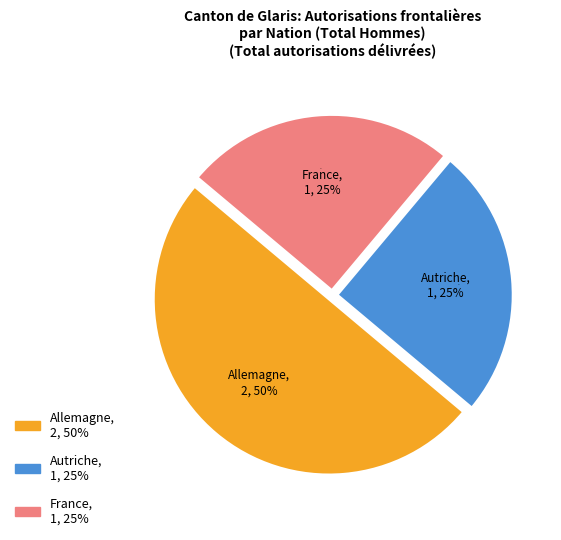

Is there any slice that represents more than half of the pie?

No